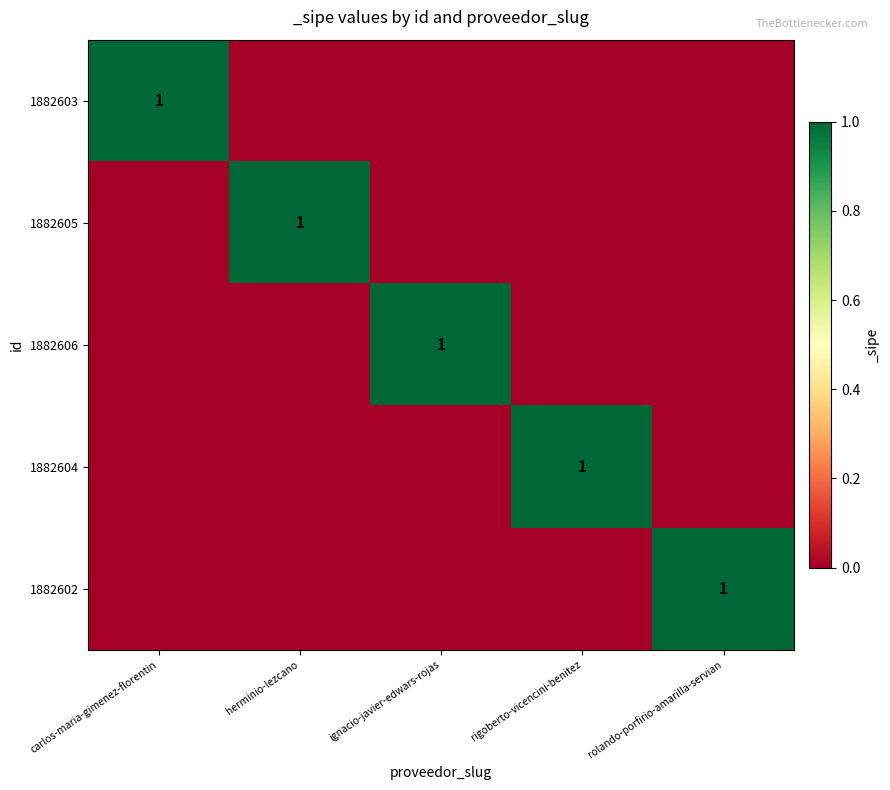

At how many categories does at least one series exceed 0?

5